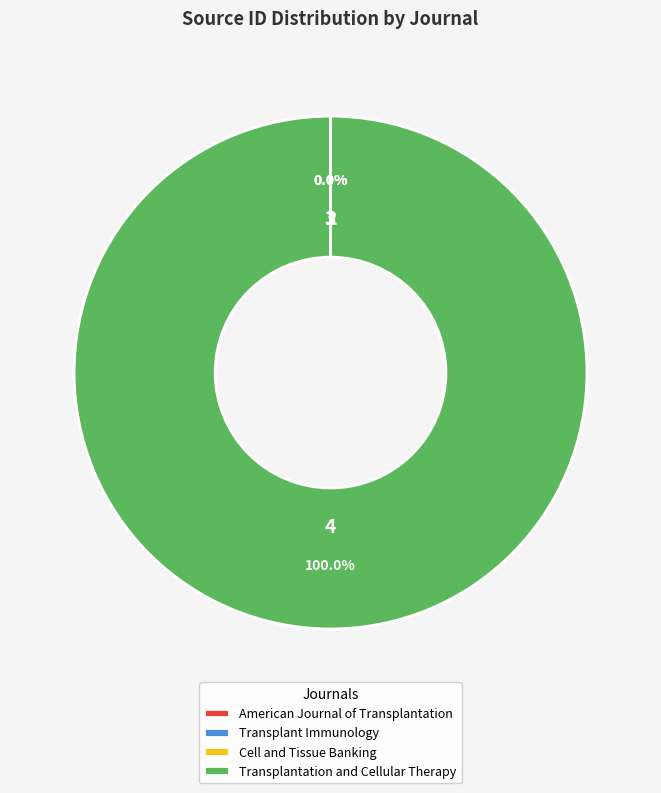

What is the majority slice?

Transplantation and Cellular Therapy